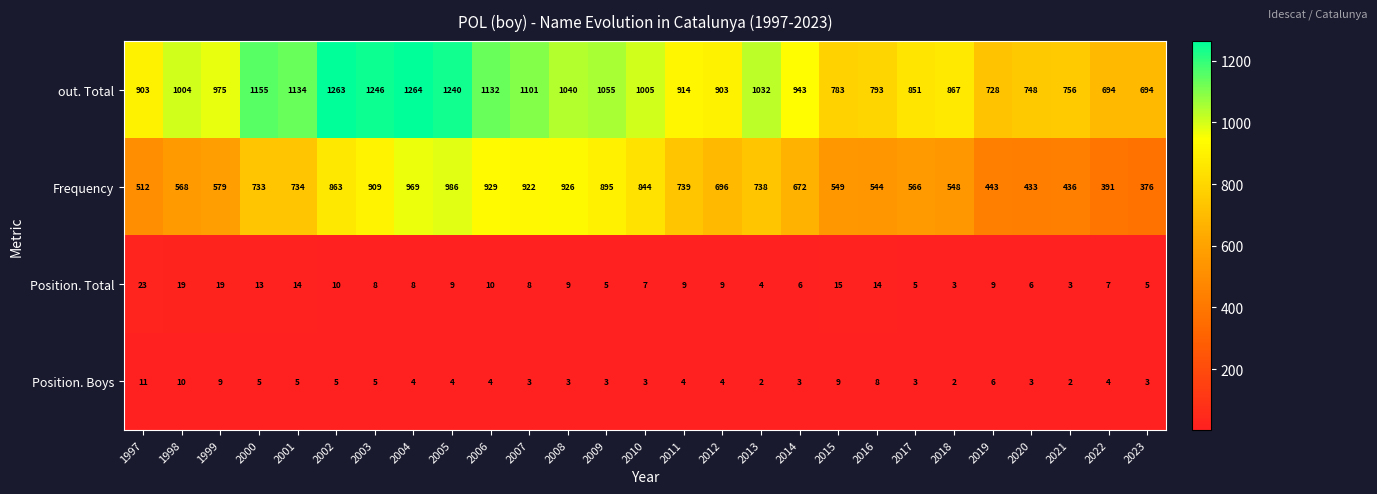

Where is Position. Total nearest to the value 13?

2000